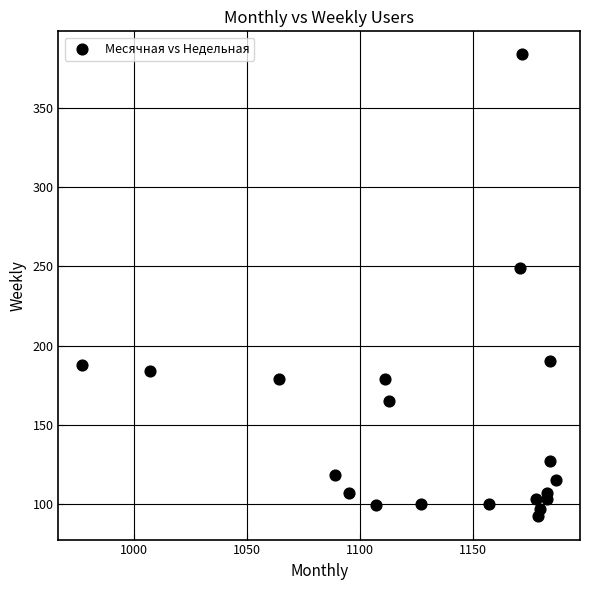

What Y value in the scatter plot is closest to 238?

249